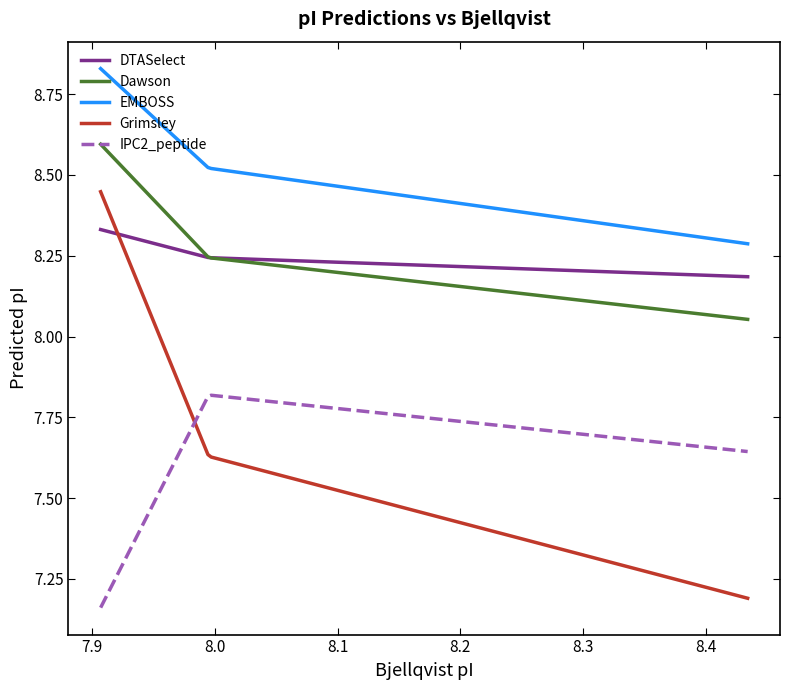

Which series has the largest total across all categories?

EMBOSS